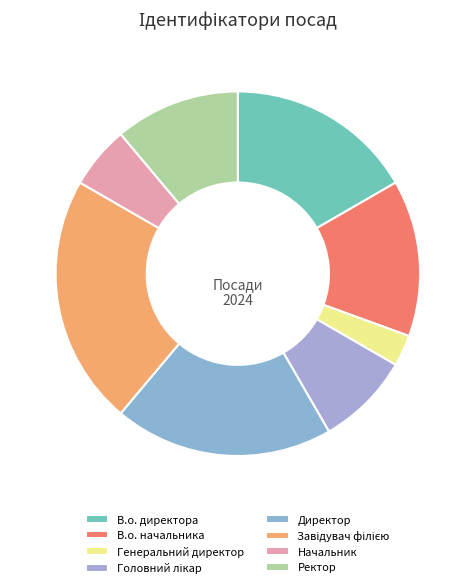

The Завідувач філією slice represents 14% of the pie. True or false?

False